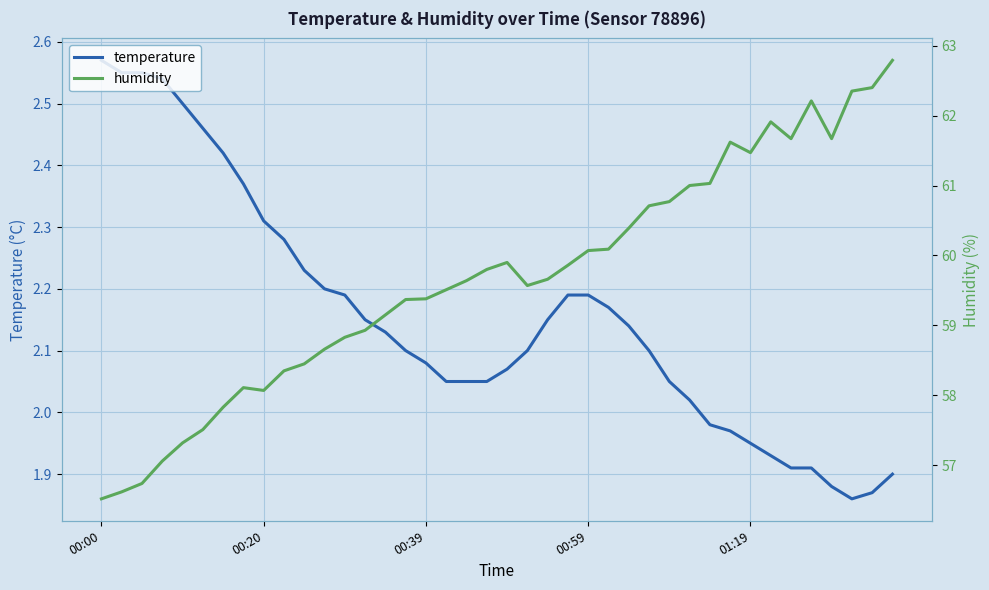

Does the chart display data point markers on the line(s)?

No